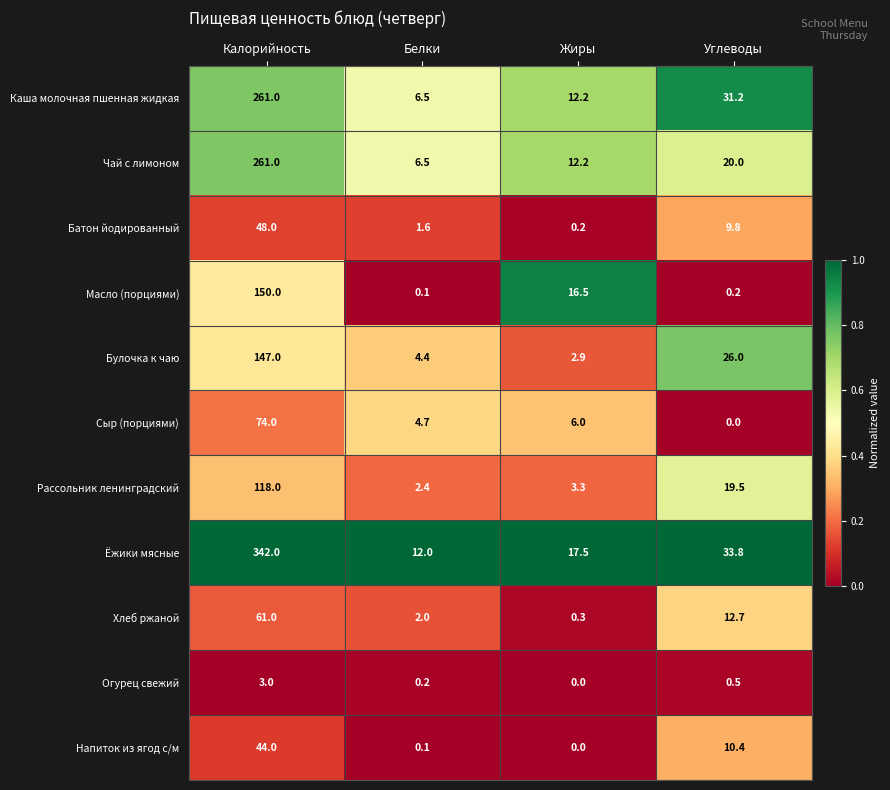

What is the average value of the Чай с лимоном series?

74.9